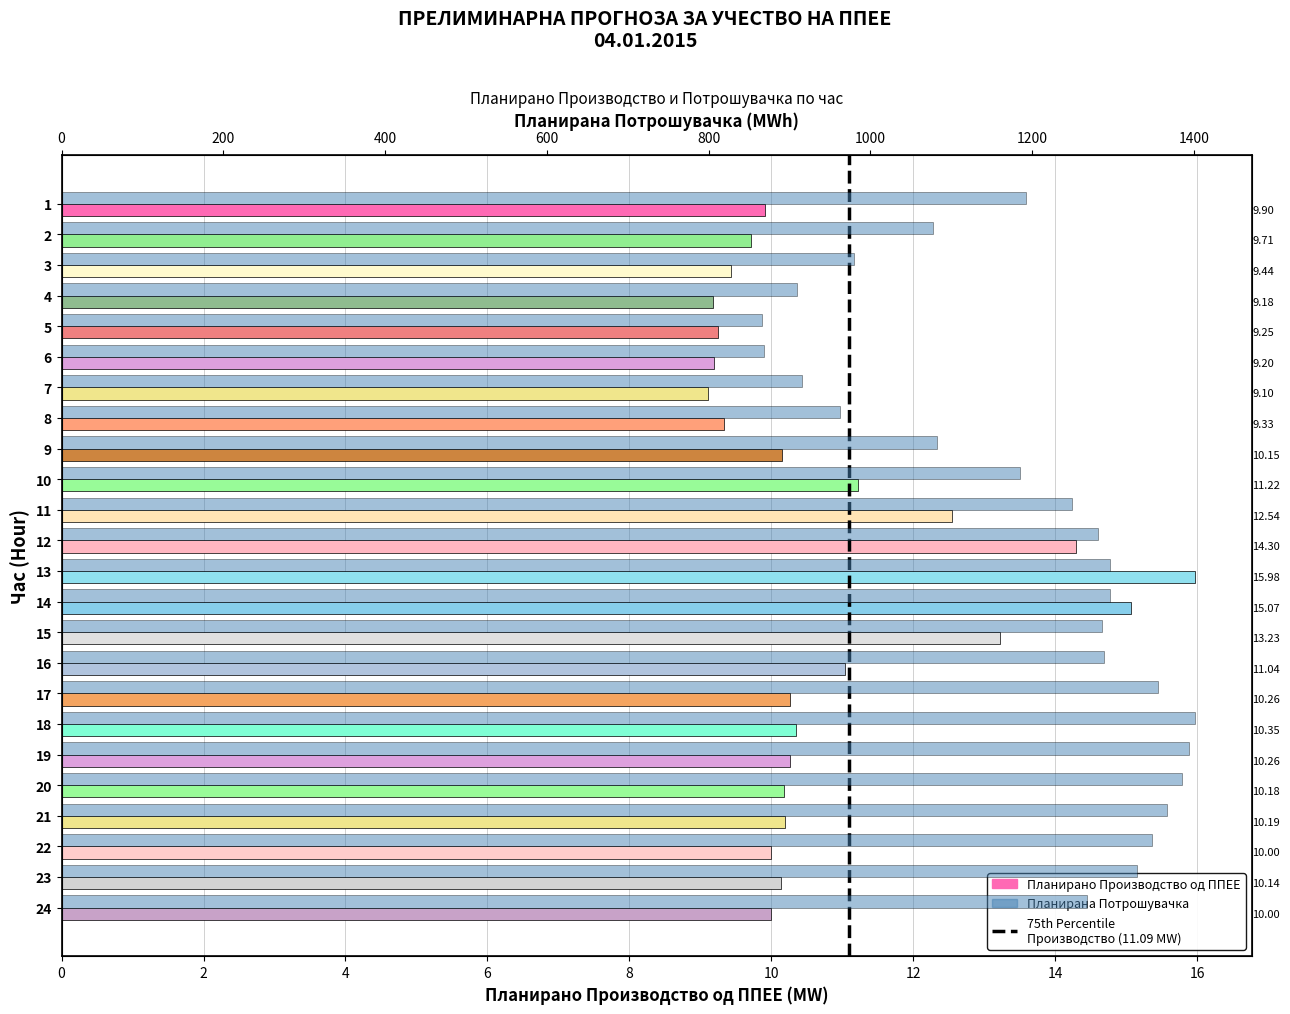

What is the minimum value for Планирано Производство од ППЕЕ?

9.1